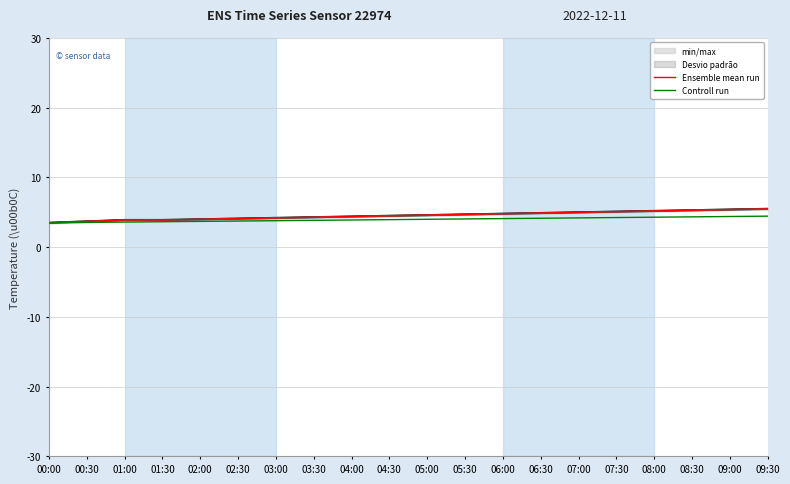

List the labels in order of Ensemble mean run value, largest first.

09:30, 09:00, 08:30, 08:00, 07:30, 07:00, 06:30, 06:00, 05:30, 05:00, 04:30, 04:00, 03:30, 03:00, 02:30, 02:00, 01:00, 01:30, 00:30, 00:00